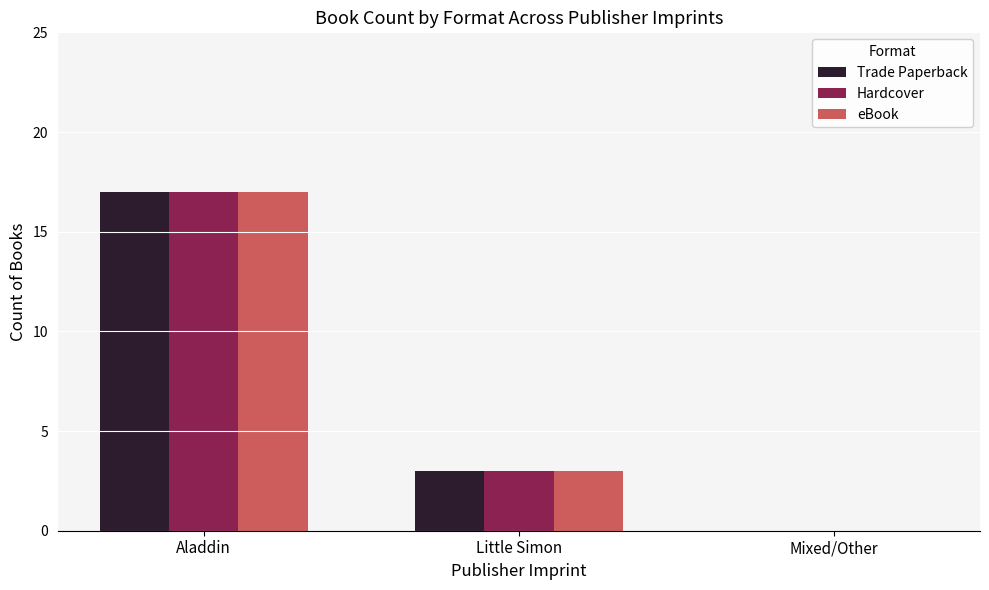

At which label does Hardcover first exceed 3?

Aladdin